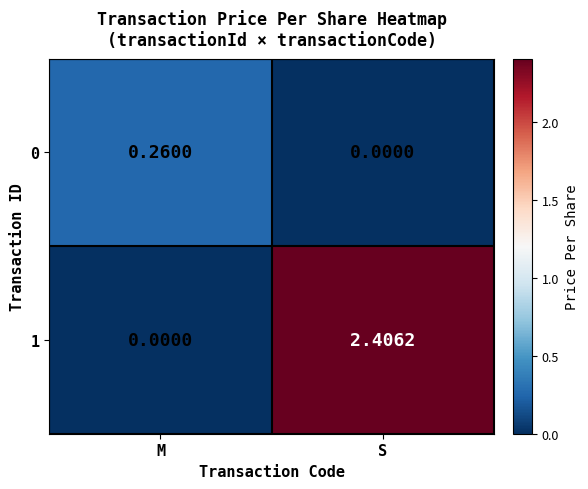

Which series changed the most between M and S?

1